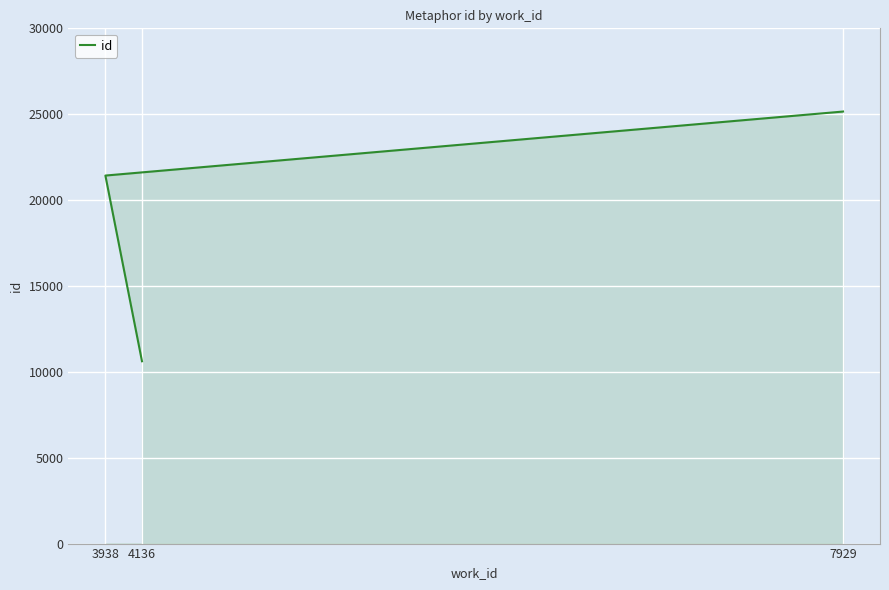

List the labels in order of value, largest first.

7929, 3938, 4136